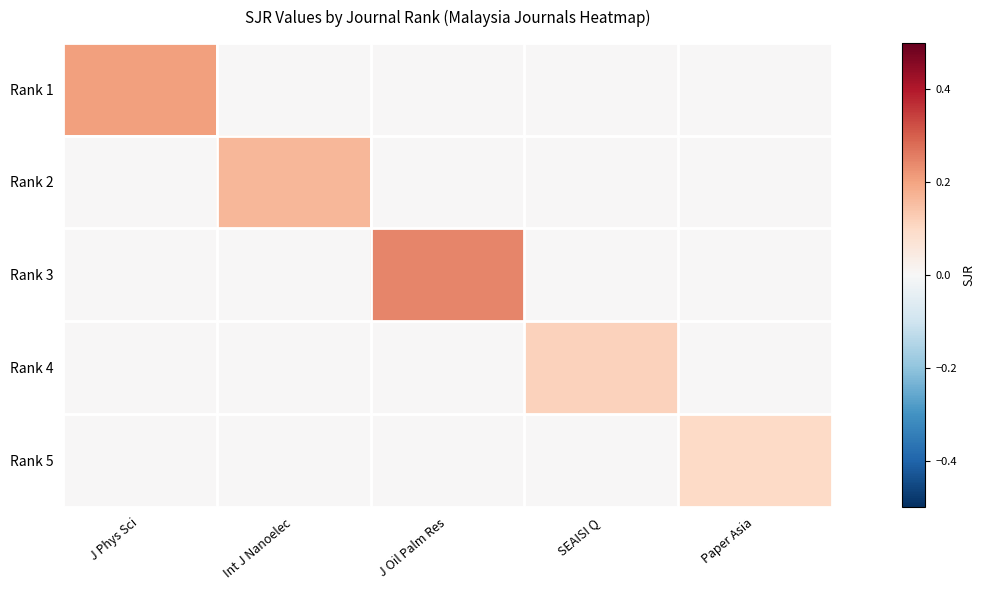

Which series changed the most between J Oil Palm Res and Paper Asia?

Rank 3